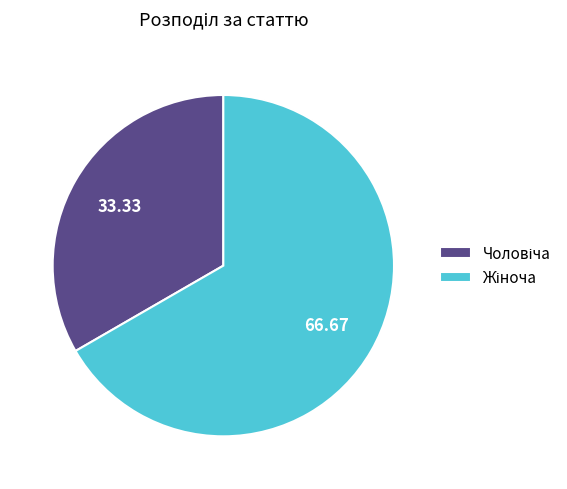

How many segments does this pie chart have?

2